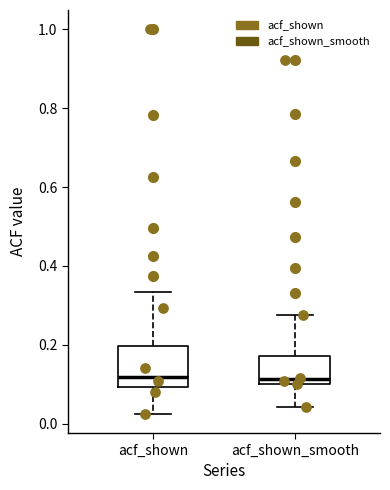

Which box is the tallest, from its lower edge to its upper edge?

acf_shown